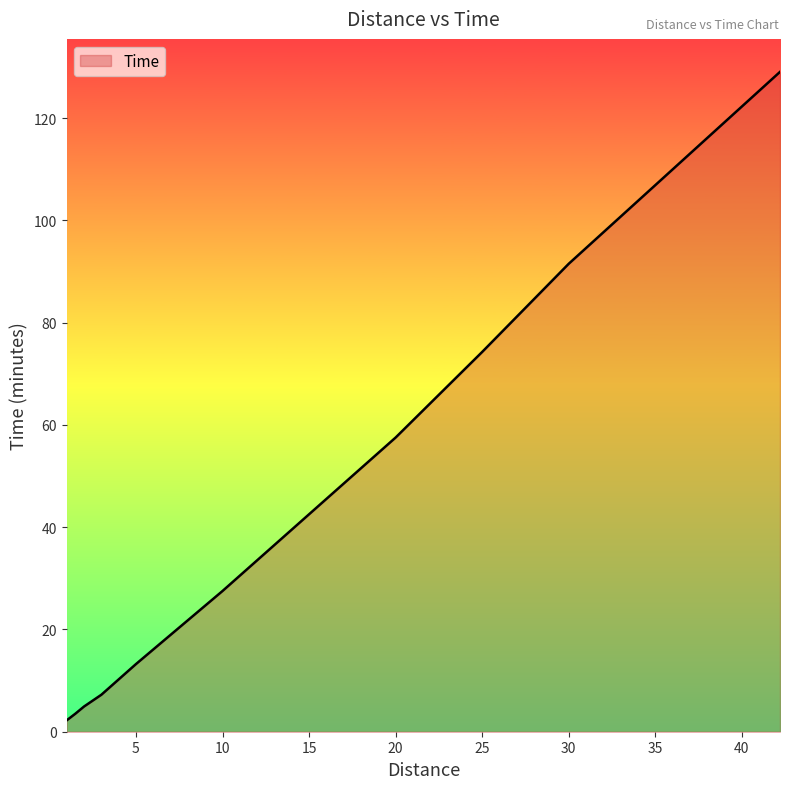

What is the maximum value shown in the chart?

129.0